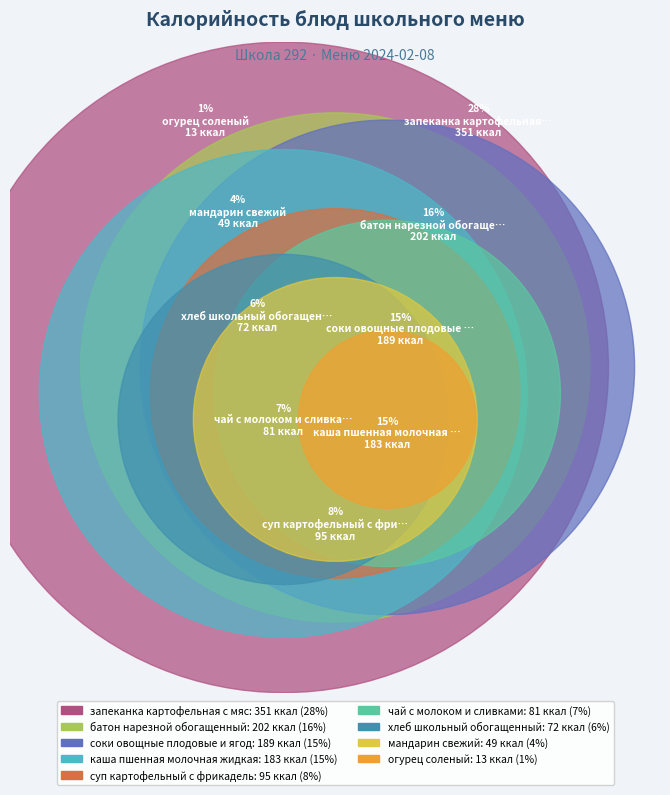

What is the smallest slice in the pie chart?

огурец соленый